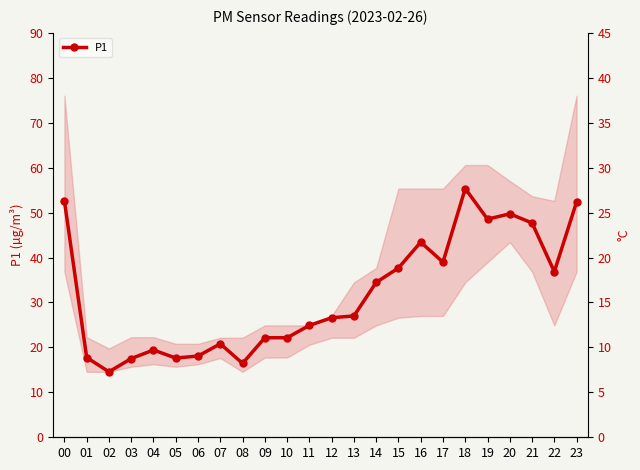

What is the value of the 11th point from the left?

22.1